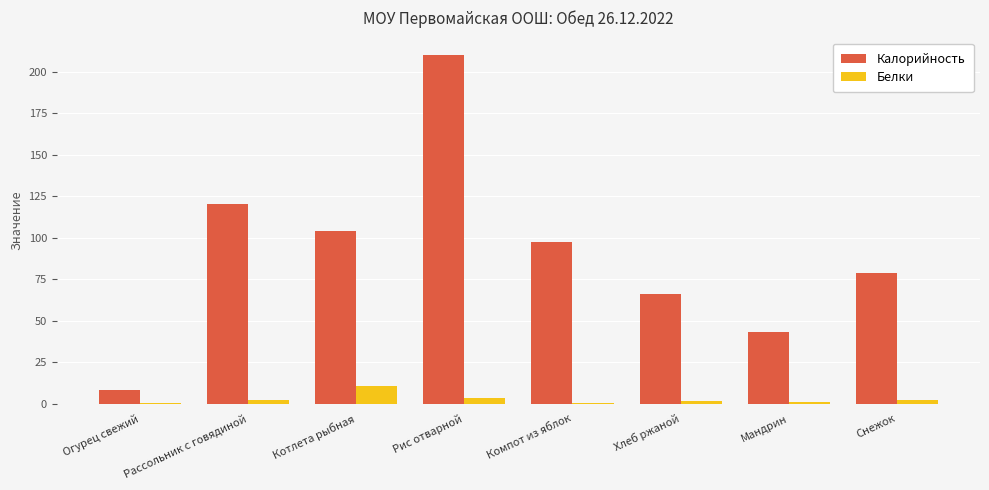

Count the number of categories in the chart.

8